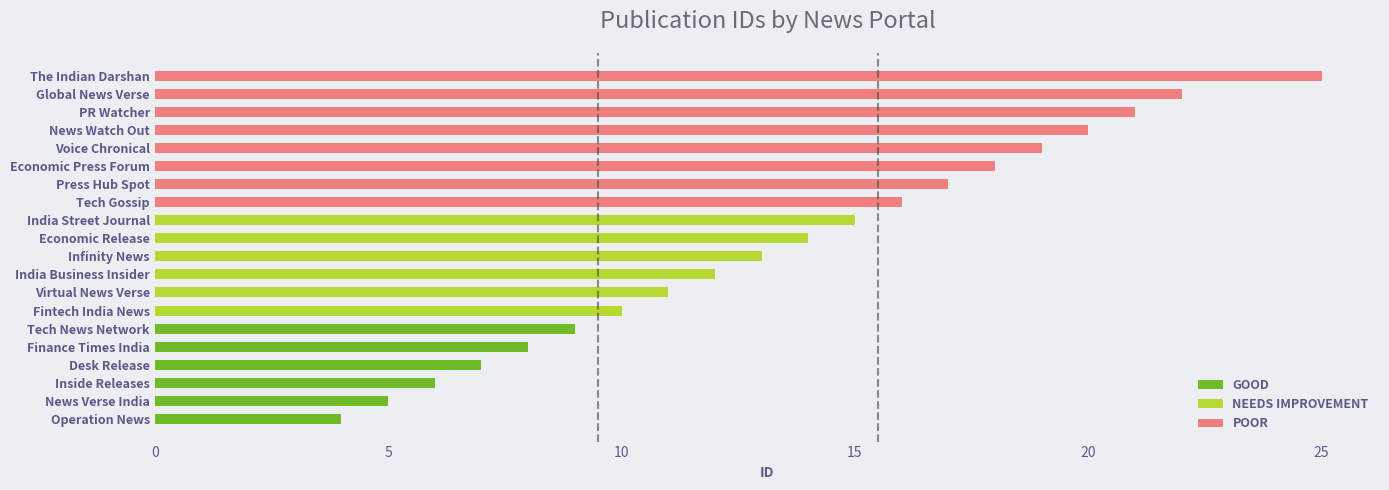

Reading left to right, transcribe all the data shown in this chart.

4	5	6	7	8	9	10	11	12	13	14	15	16	17	18	19	20	21	22	25